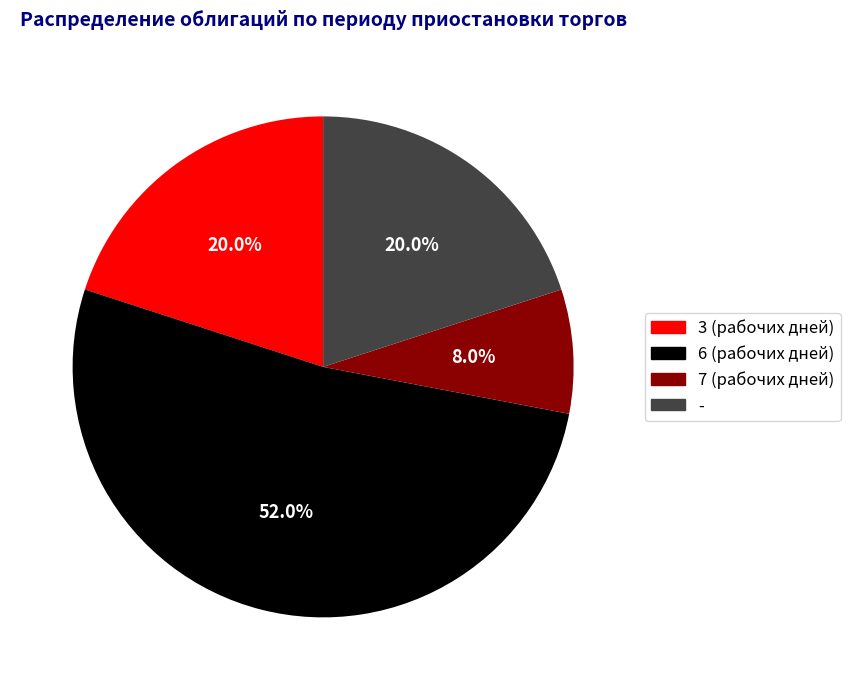

Does 6 (рабочих дней) account for over 50% of the chart?

Yes